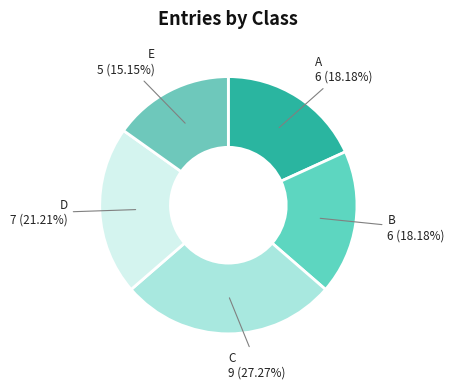

How many slices are in this pie chart?

5